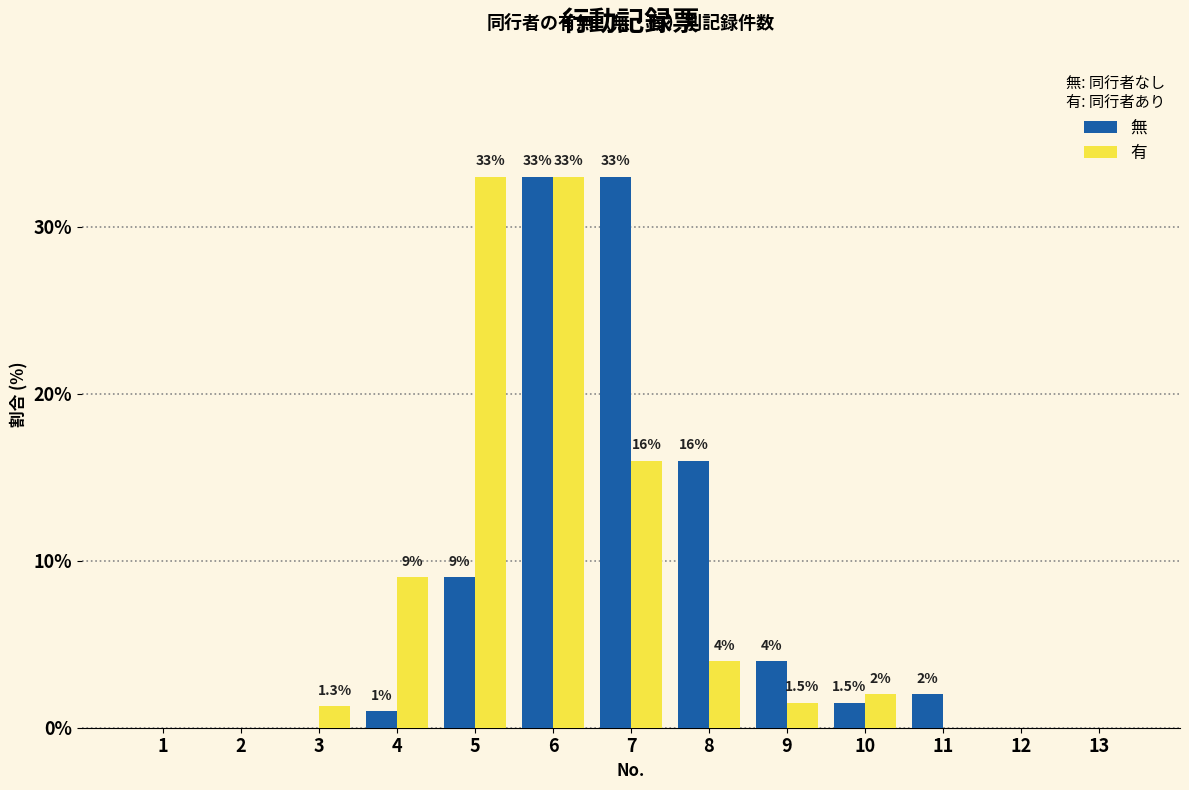

Reading left to right, transcribe all the data shown in this chart.

無: 1=0.0	2=0.0	3=0.0	4=1.0	5=9.0	6=33.0	7=33.0	8=16.0	9=4.0	10=1.5	11=2.0	12=0.0	13=0.0
有: 1=0.0	2=0.0	3=1.3	4=9.0	5=33.0	6=33.0	7=16.0	8=4.0	9=1.5	10=2.0	11=0.0	12=0.0	13=0.0